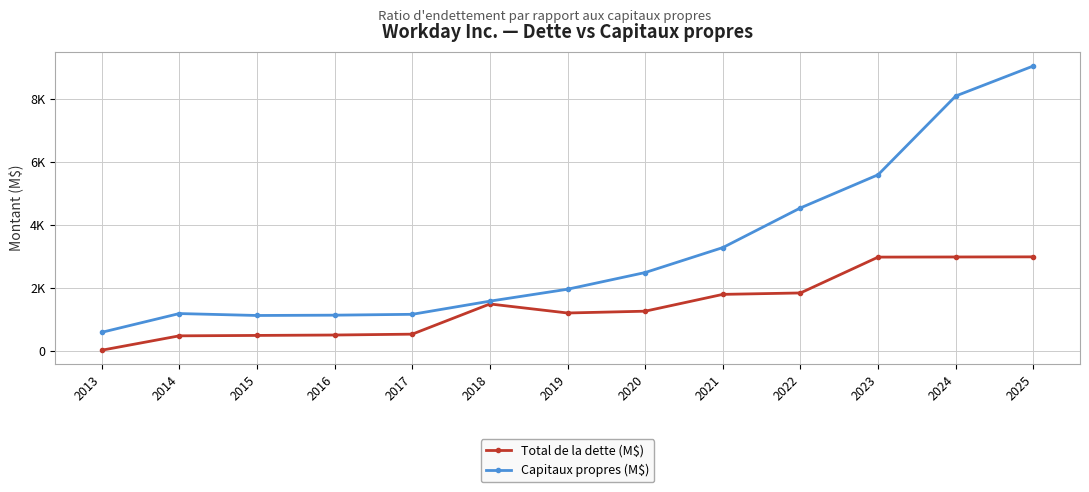

What is the value of the Capitaux propres (M$) point at the 12th from the left?

8082